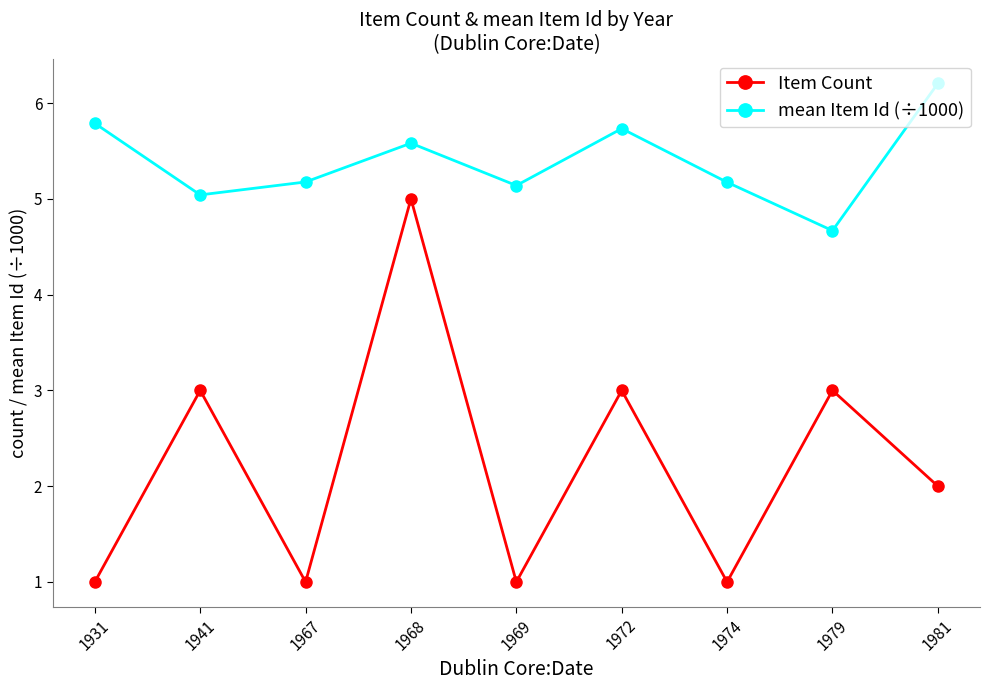

What are all the series names shown in the legend?

Item Count, mean Item Id (÷1000)